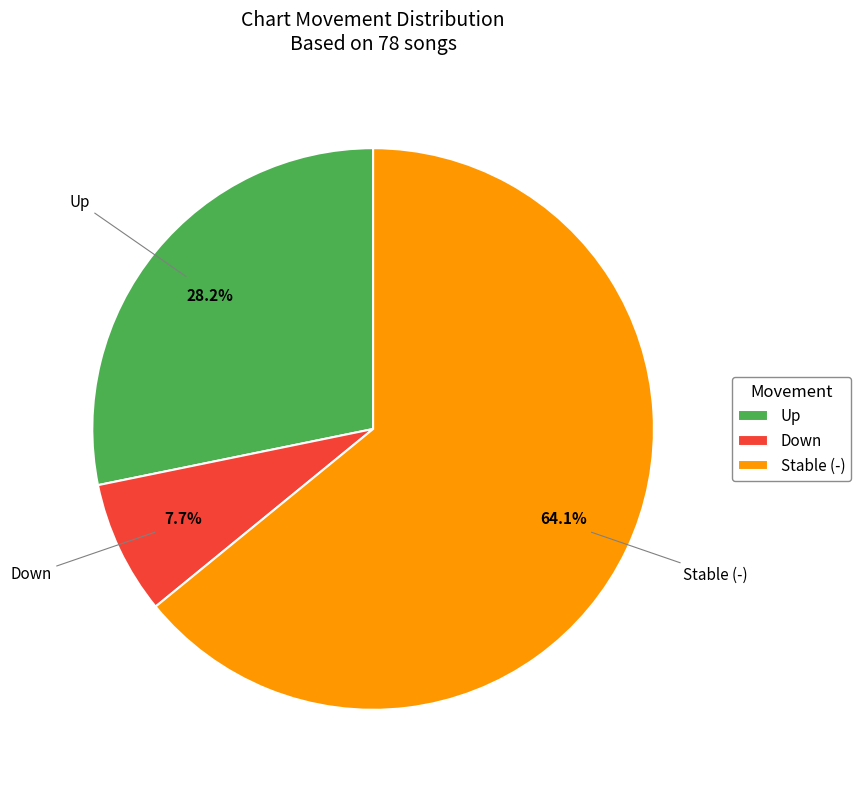

Approximately how many times larger is the value at Down compared to Up?

0.3